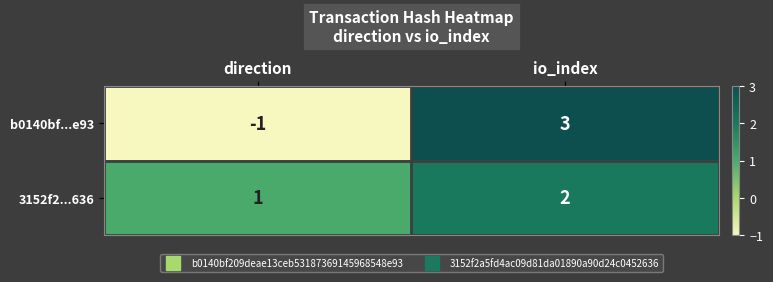

At which category is the sum across all series the highest?

io_index